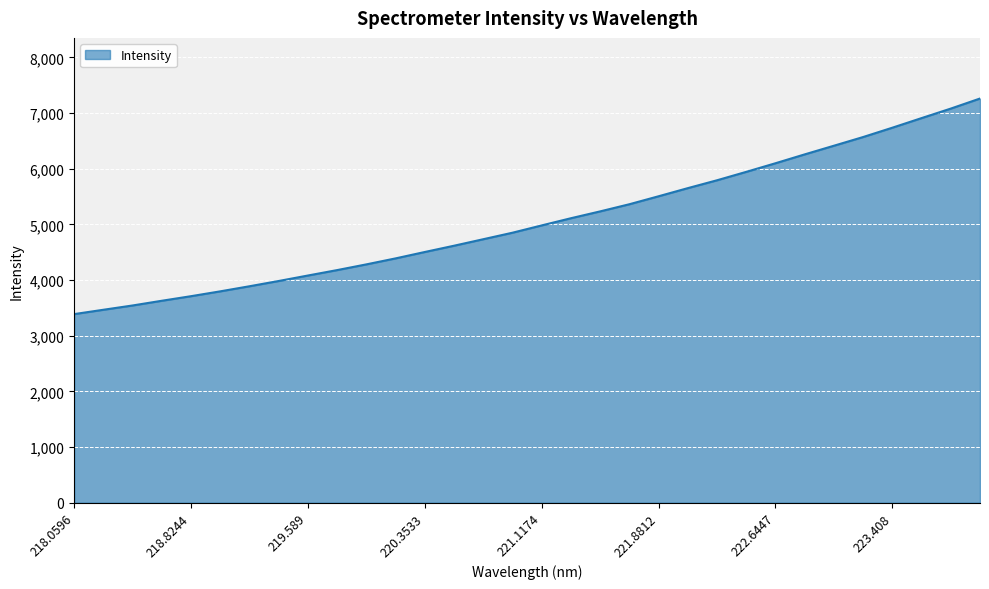

What is the maximum value shown in the chart?

7262.2